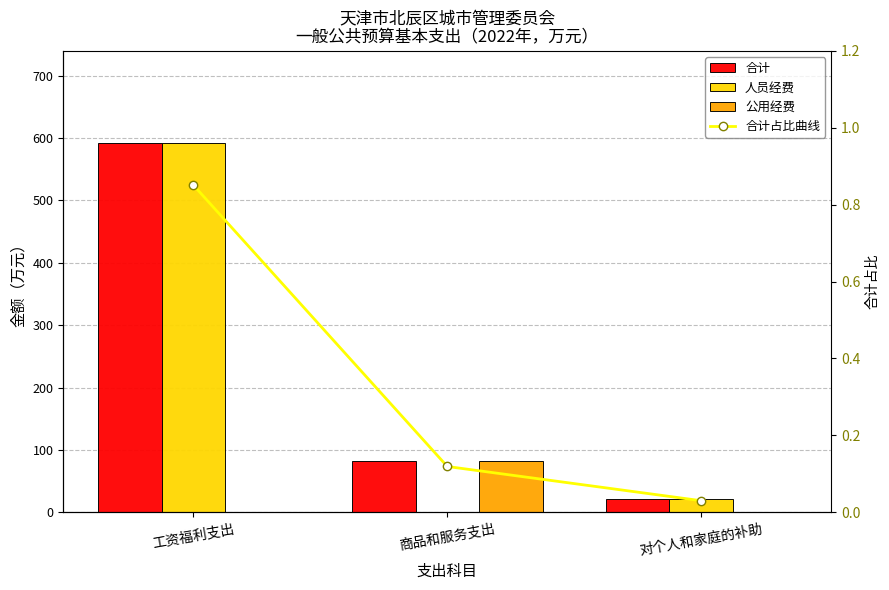

What value does the 合计 series have at 商品和服务支出?

82.8